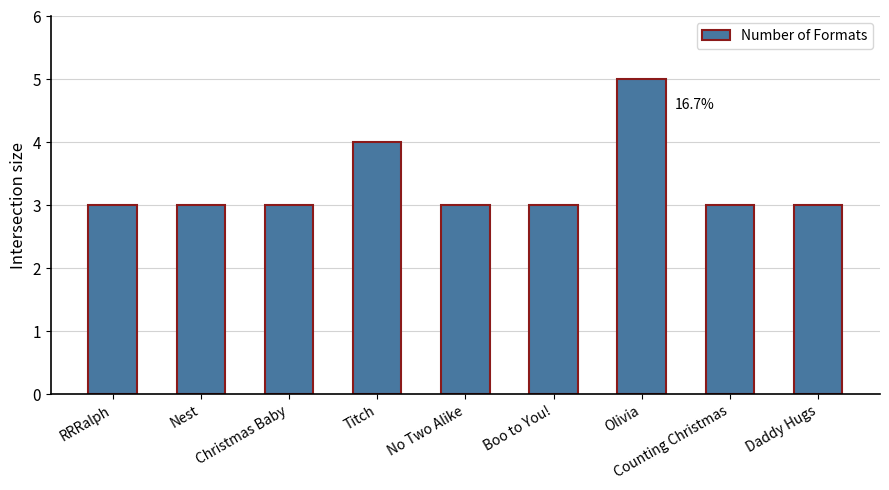

Count the number of categories in the chart.

9